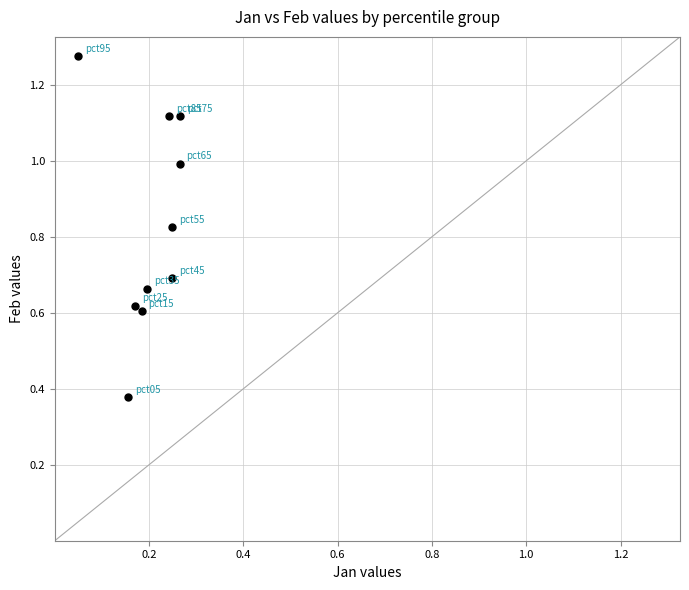

What is the range of Y values (max minus min)?

0.9